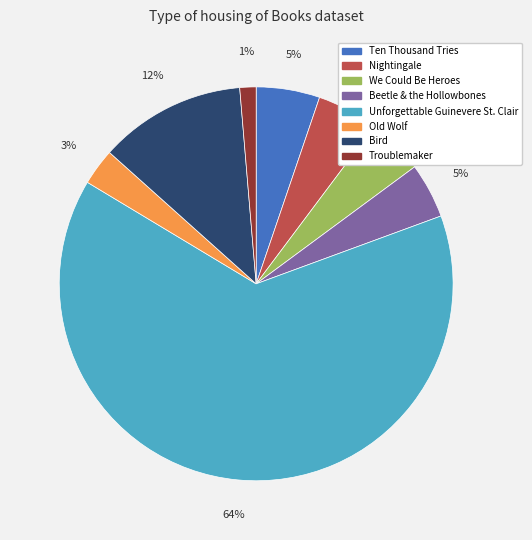

True or false: Old Wolf accounts for 3% of the total.

True